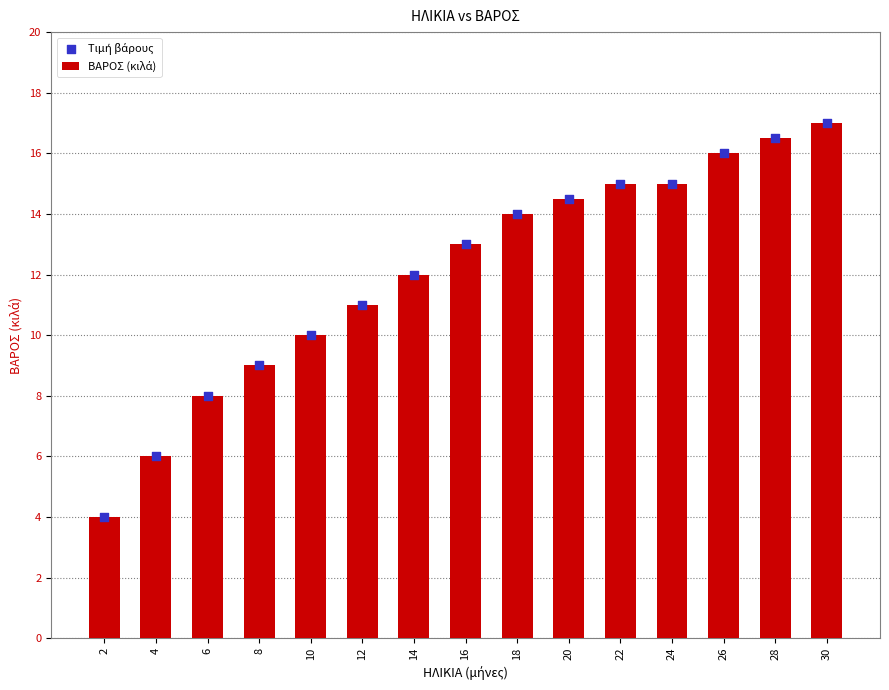

Which series reaches the minimum Y coordinate?

ΒΑΡΟΣ (κιλά)